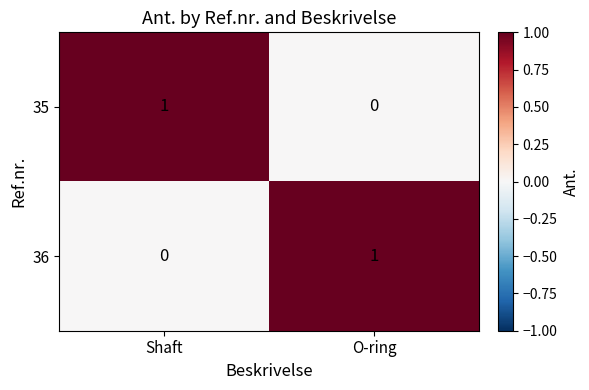

Rank the categories by 36 value from lowest to highest.

Shaft, O-ring